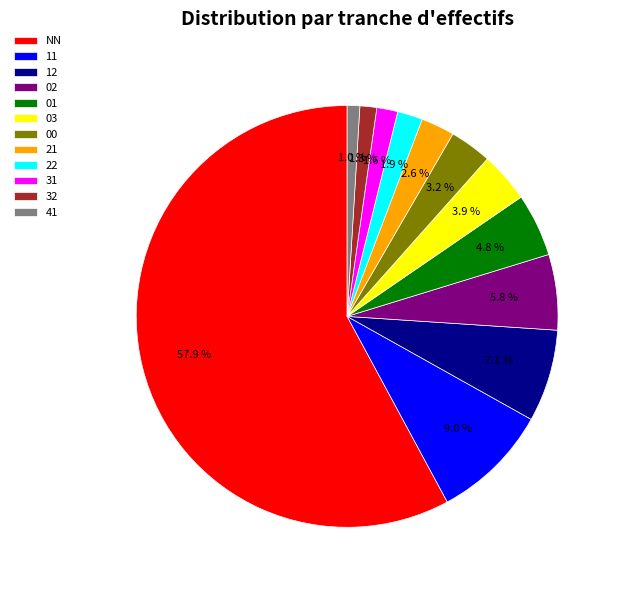

How many slices are in this pie chart?

12